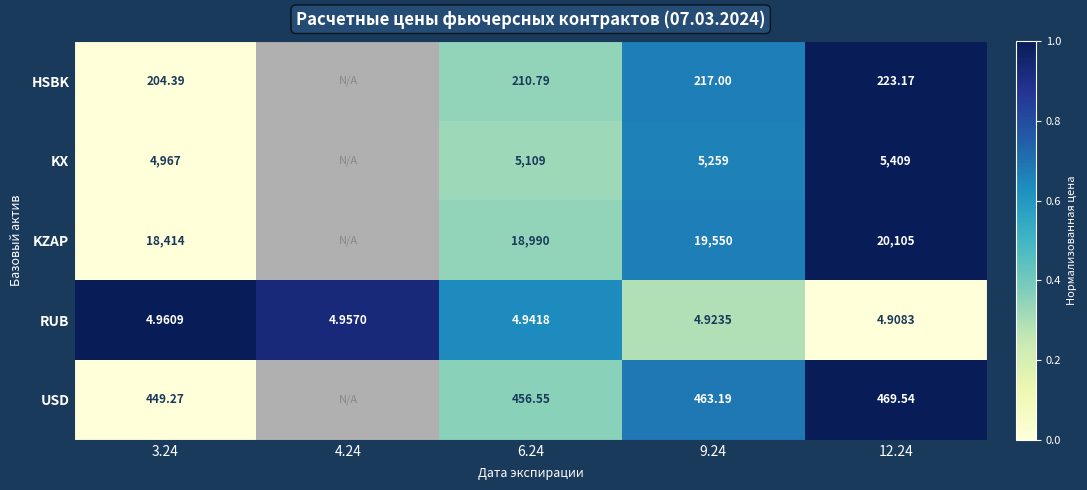

Rank the series at 9.24 from lowest to highest value.

RUB, HSBK, USD, KX, KZAP